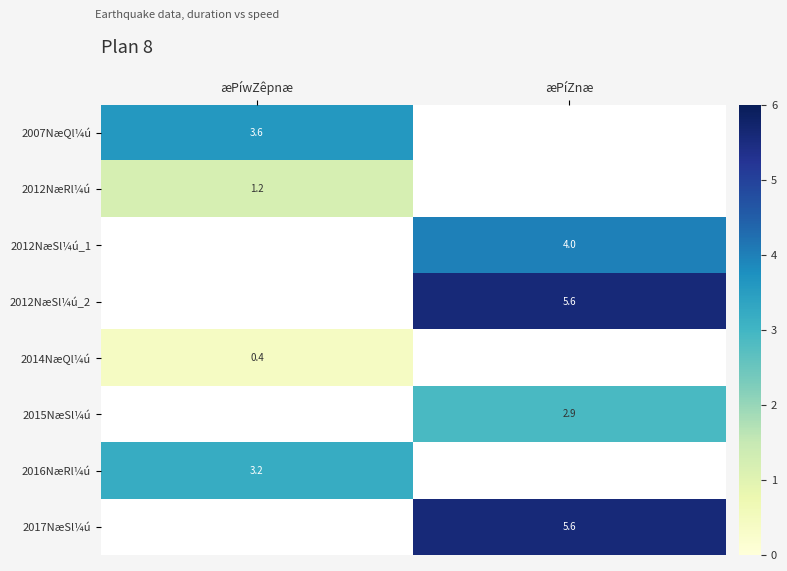

True or false: 2012NæRl¼ú has a value of 0.8 at æPíwZêpnæ.

False